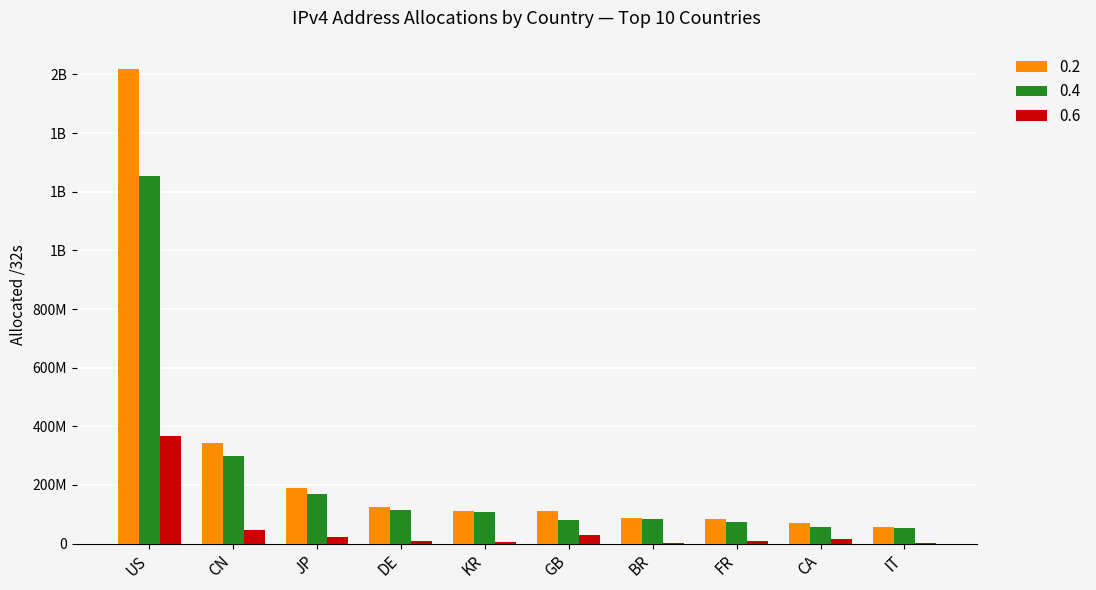

The value of 0.2 at BR is 151857680. True or false?

False